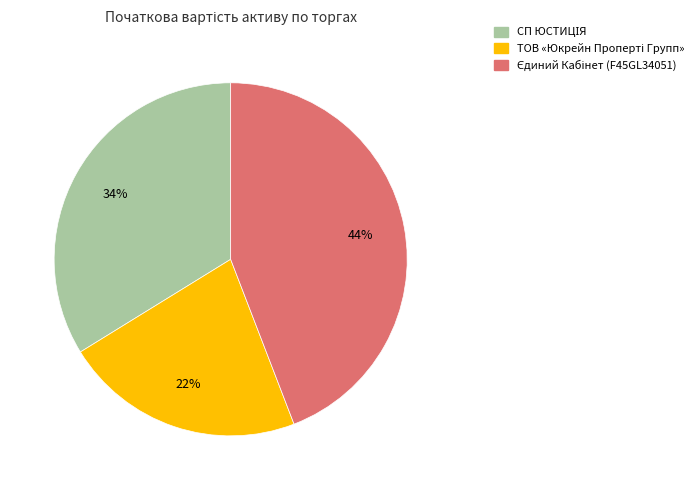

Is there any slice that represents more than half of the pie?

No